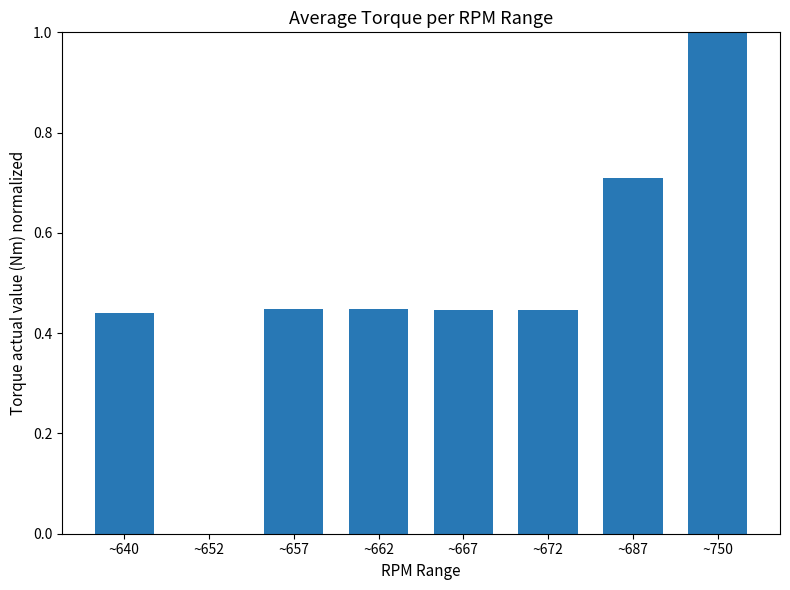

The chart shows a value of 0.0 at ~652. True or false?

True